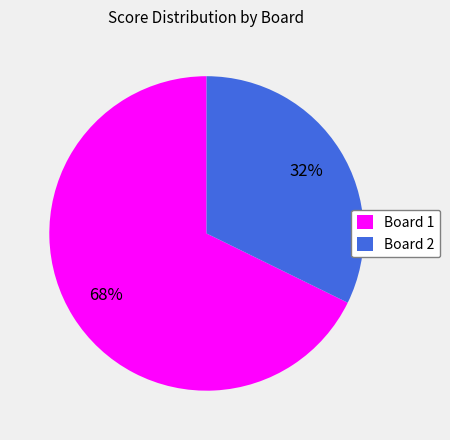

To the nearest percent, what is the average slice percentage?

50%